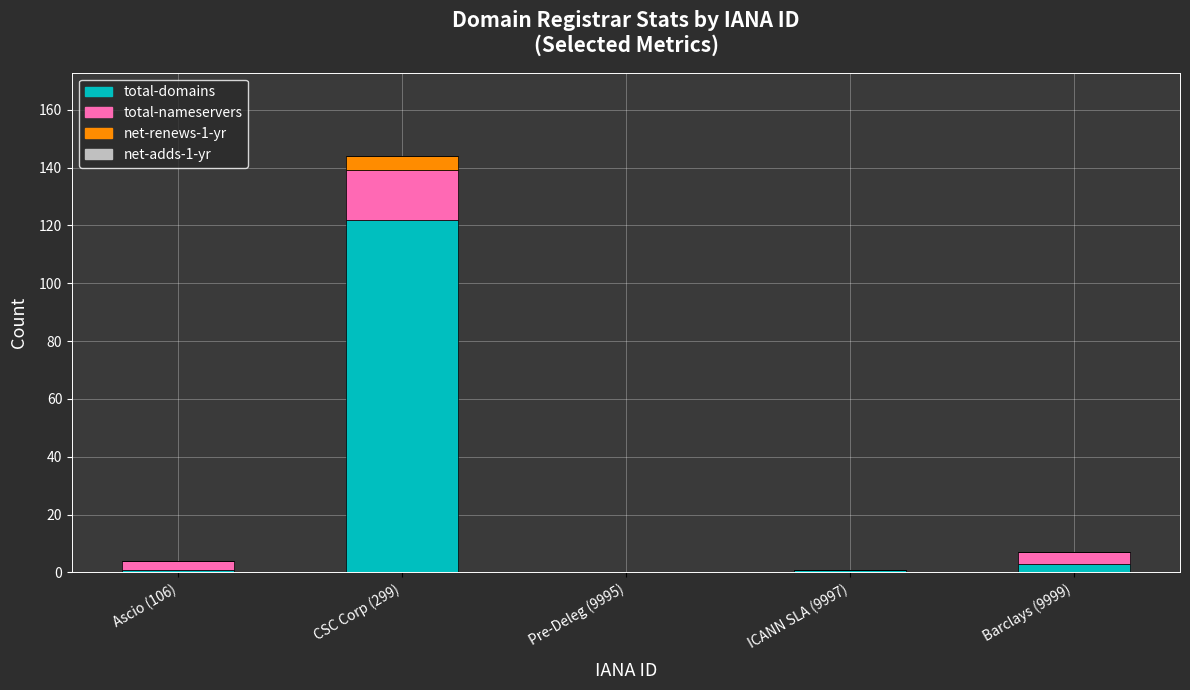

The value of total-domains at Pre-Deleg (9995) is 0. True or false?

True